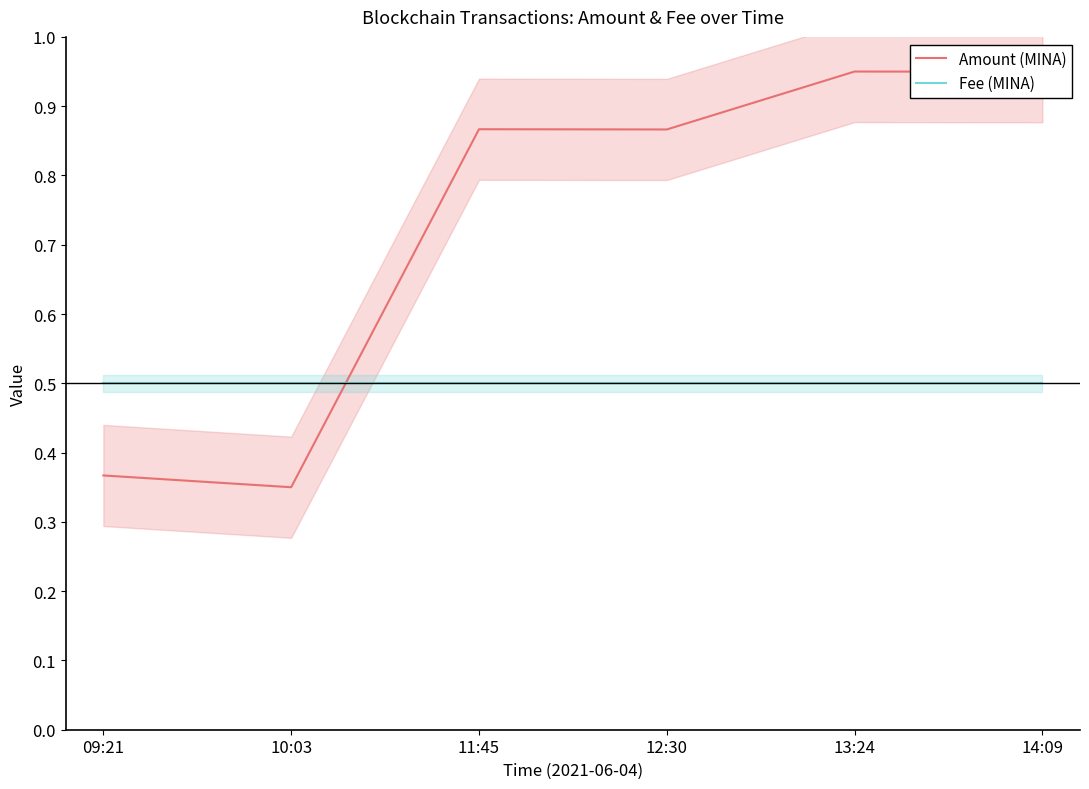

The Amount (MINA) series shows 0.9 at 14:09. True or false?

True